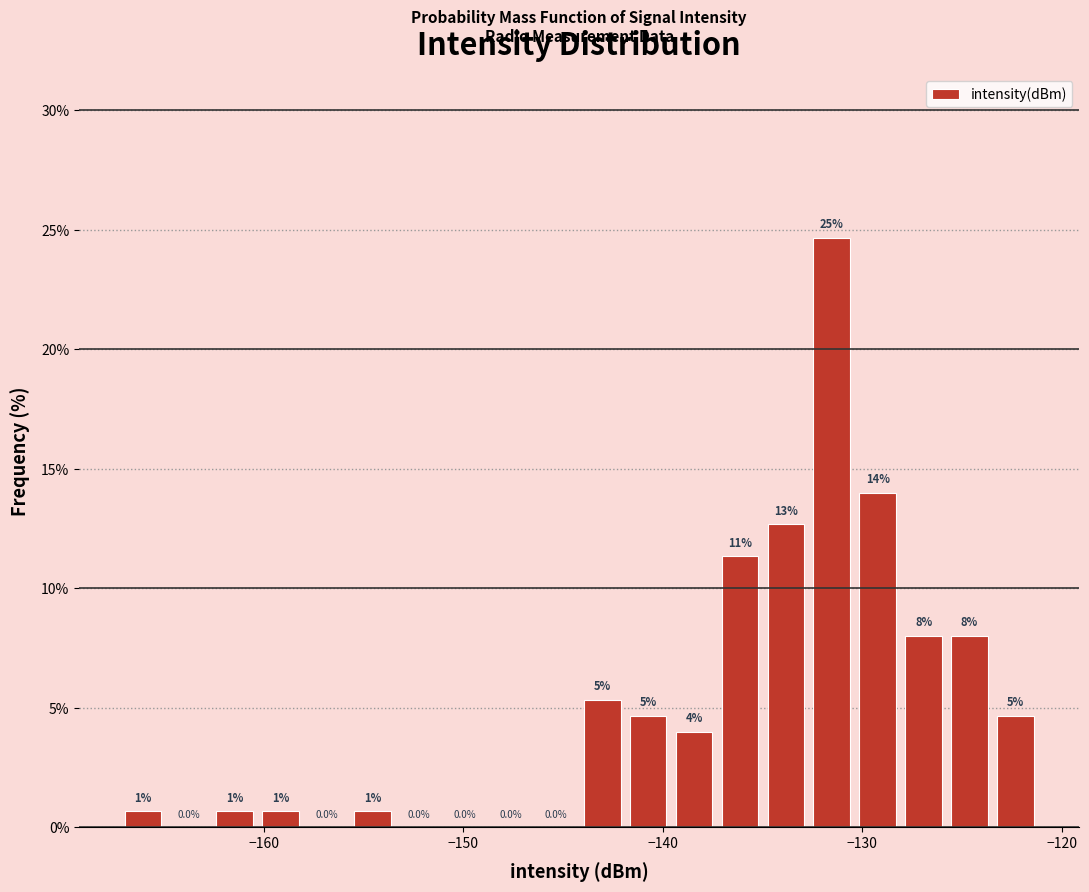

Around what value on the x-axis is the tallest bar? Give the approximate position of its centre, as read against the axis.

-132